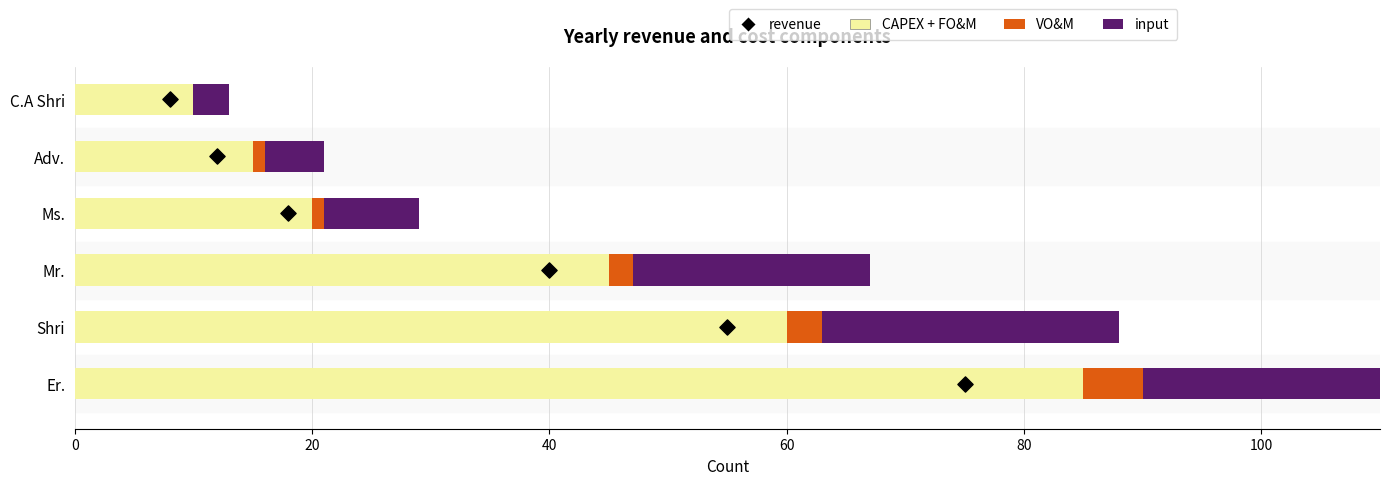

Which series has the largest total across all categories?

CAPEX + FO&M